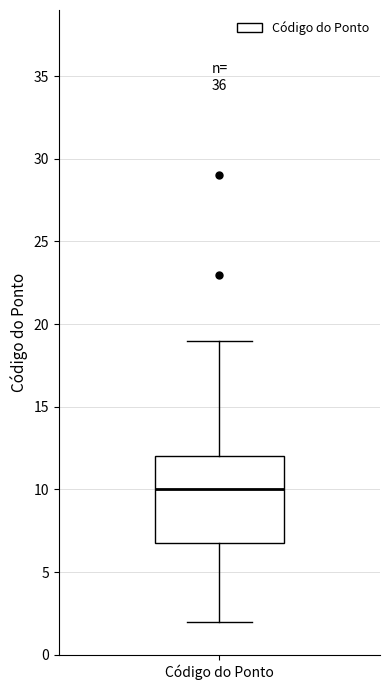

Where is the upper edge of the box for Código do Ponto on the y-axis? The values are not printed on the chart, so give them approximately, as read against the axis.

12